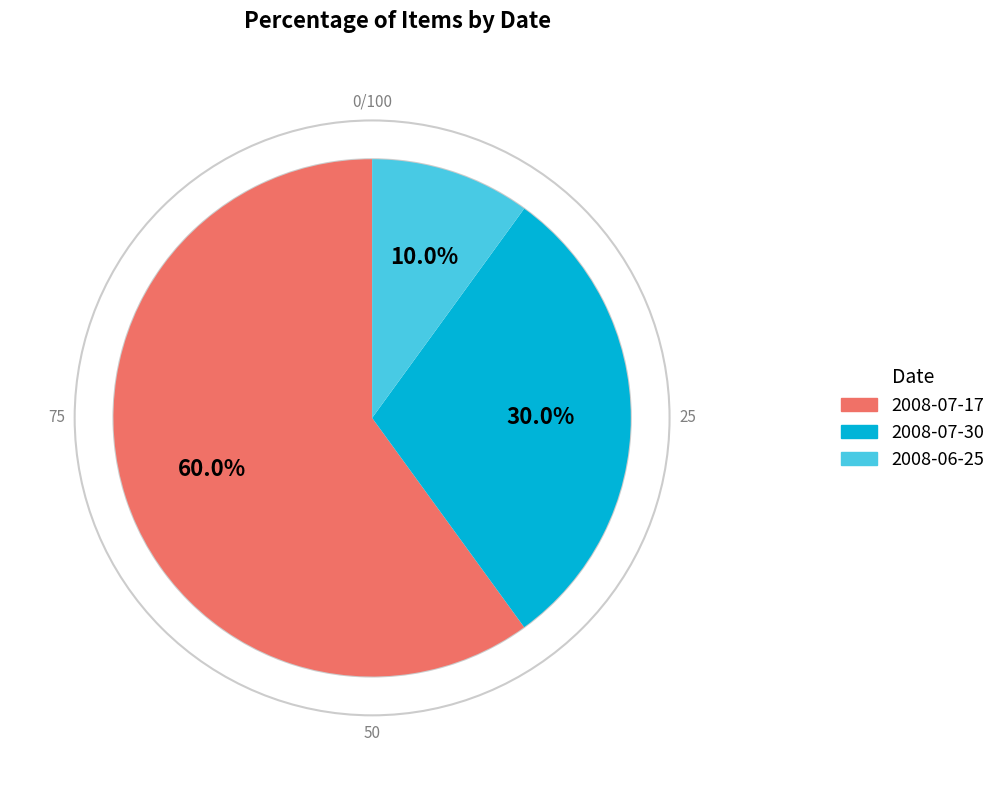

Is there any slice that represents more than half of the pie?

Yes